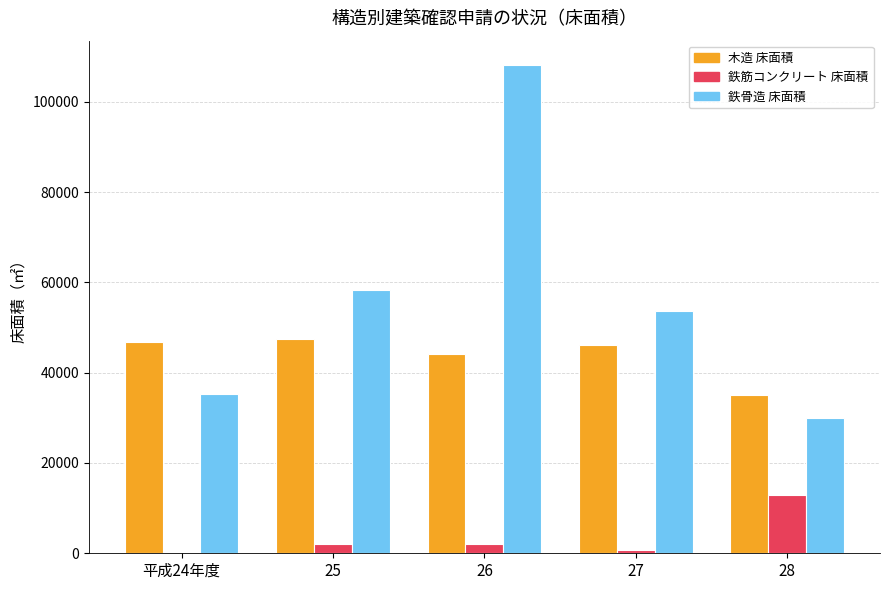

What is the highest value of the 鉄骨造 床面積 series?

108143.0